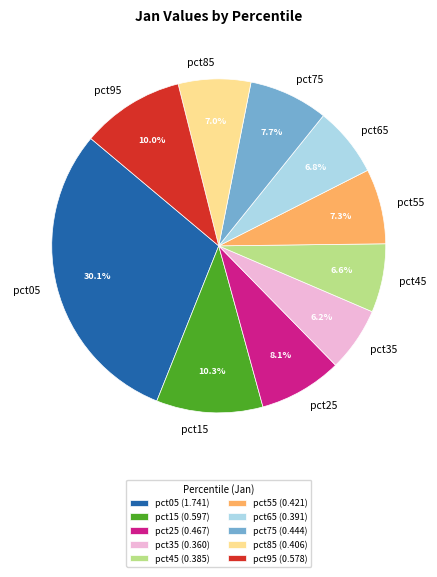

Do pct25 and pct85 together represent more than half of the pie?

No